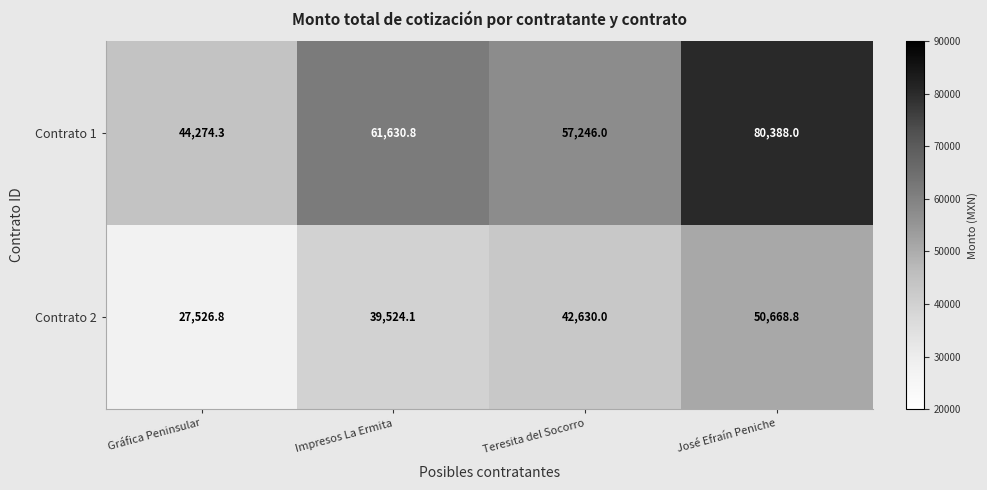

Which series has the widest spread of values?

Contrato 1